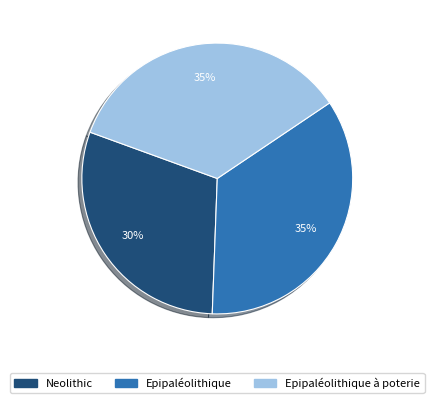

To the nearest percent, what percentage of the pie is Epipaléolithique à poterie?

35%